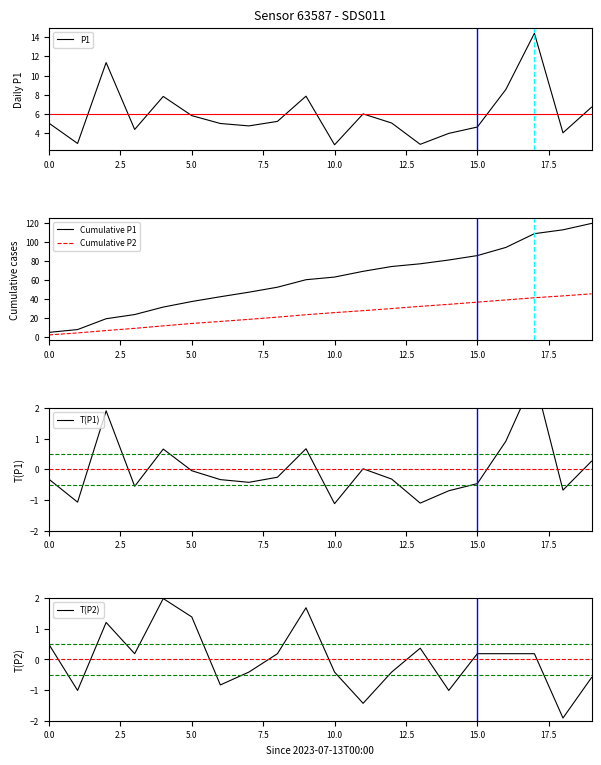

True or false: T(P2) and P1 intersect in this chart.

False